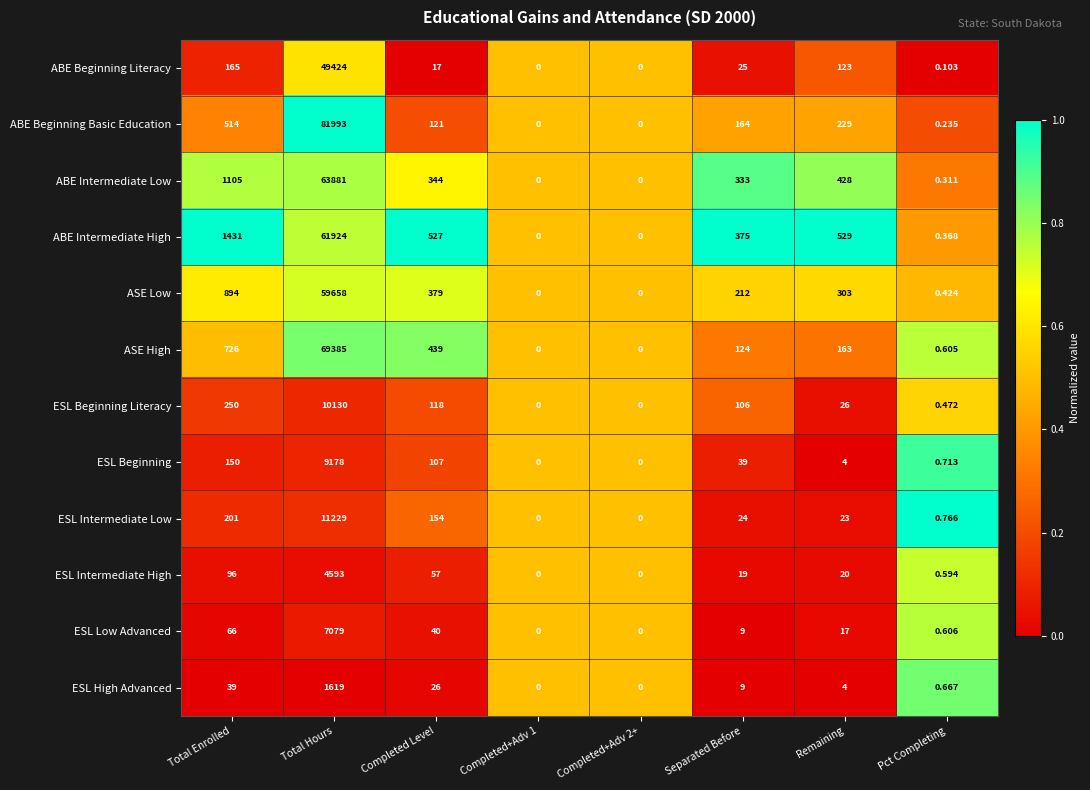

What is the maximum value shown in the chart?

81993.0